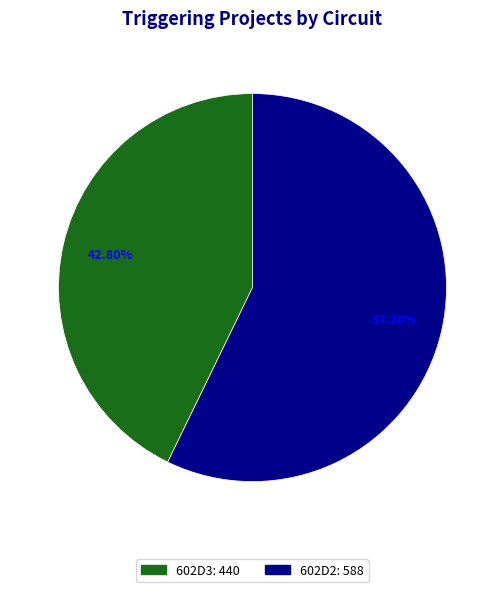

Does any single category account for the majority?

Yes